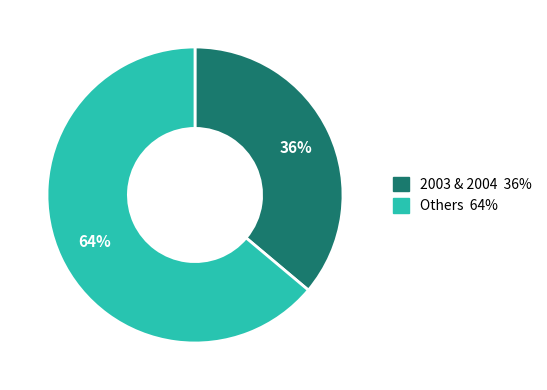

Does any single category account for the majority?

Yes